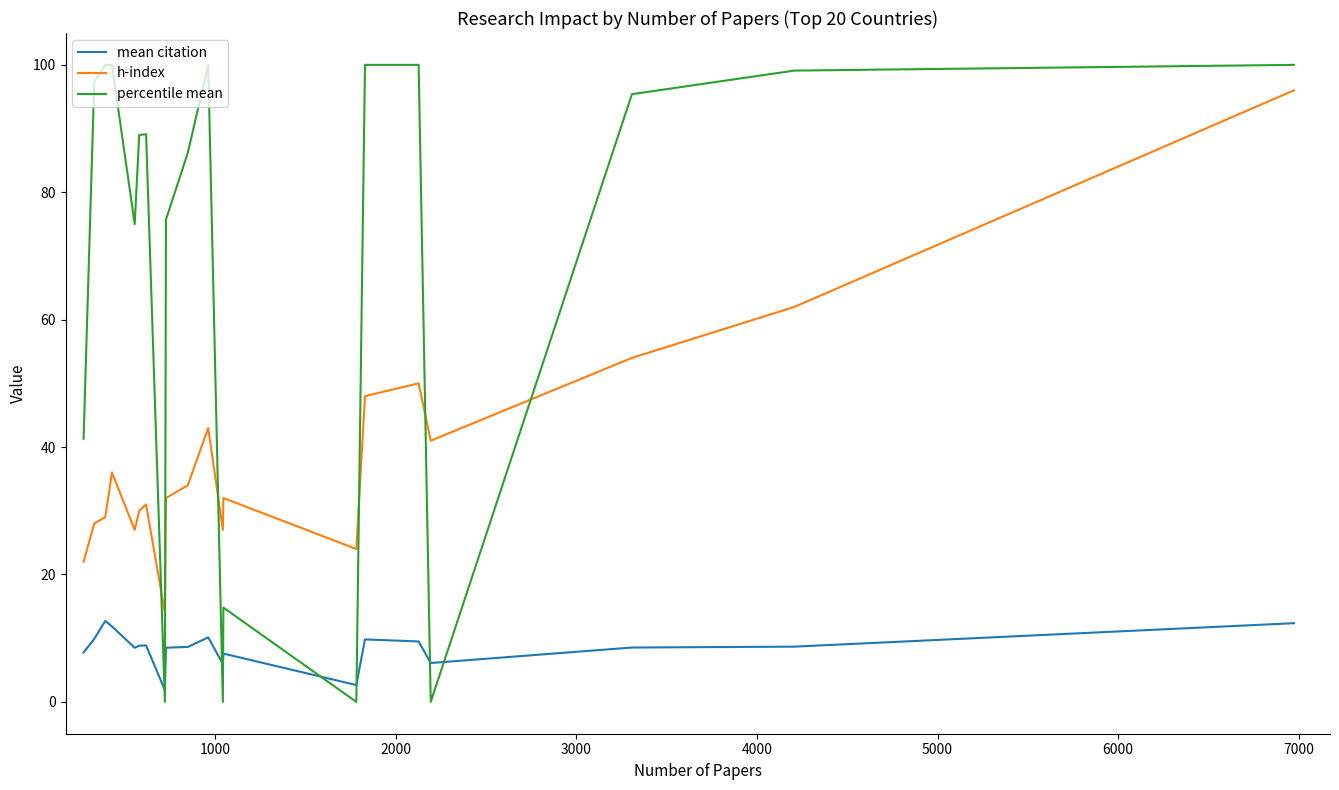

How many intersections are there between percentile mean and h-index?

6